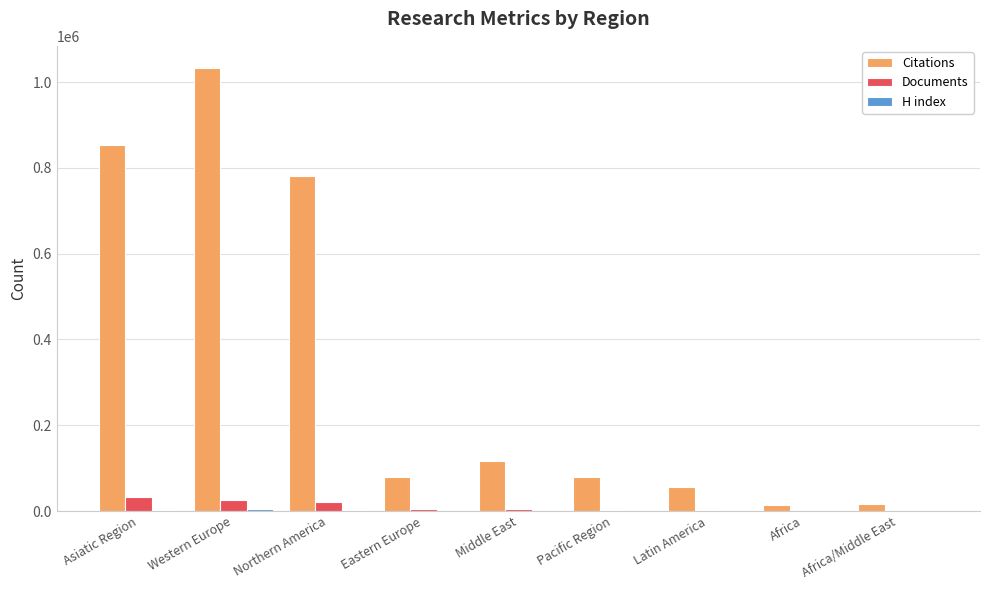

Where is Citations nearest to the value 523198?

Northern America